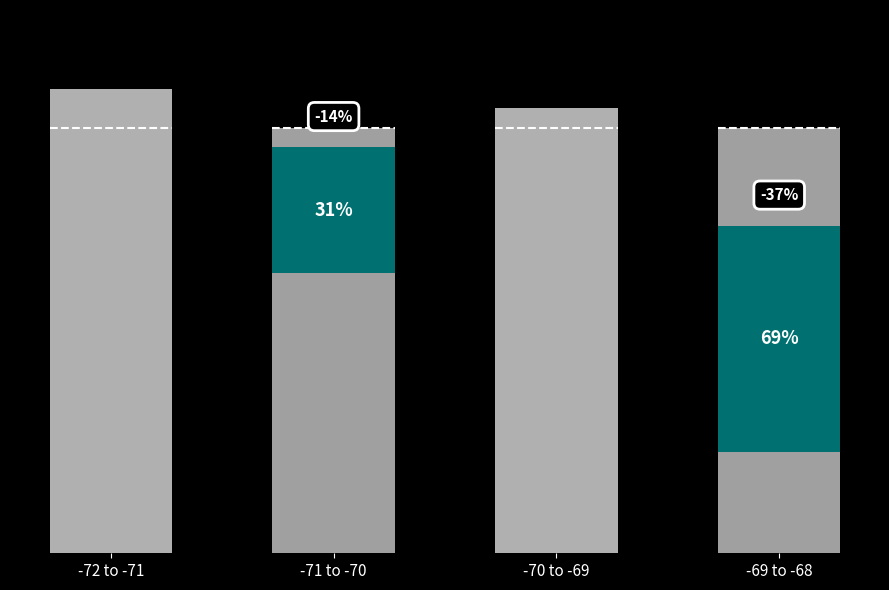

What is the average value of the PMS_P2 series?

5.8